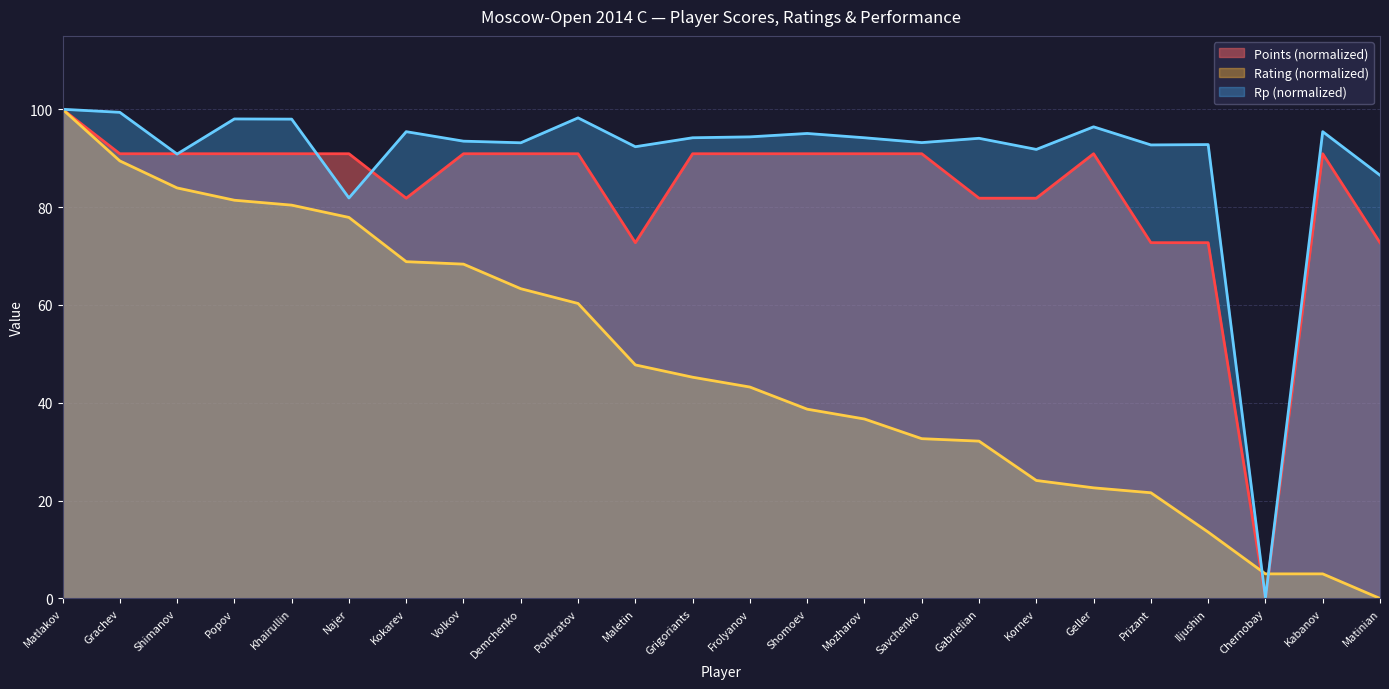

What is the sum of all Rp values?

2161.4